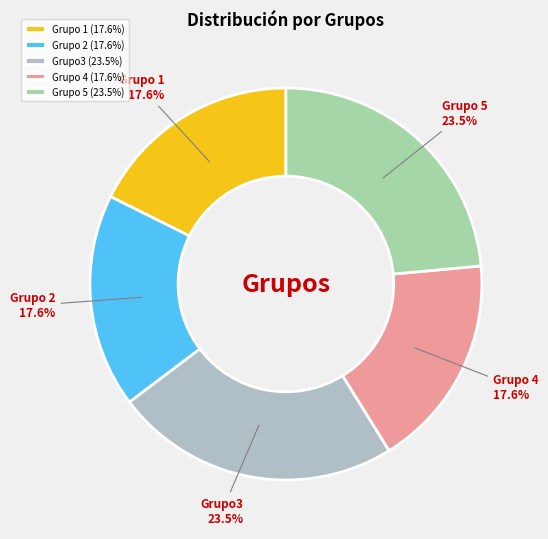

To the nearest percent, what is the difference between the largest and smallest slice percentages?

6%